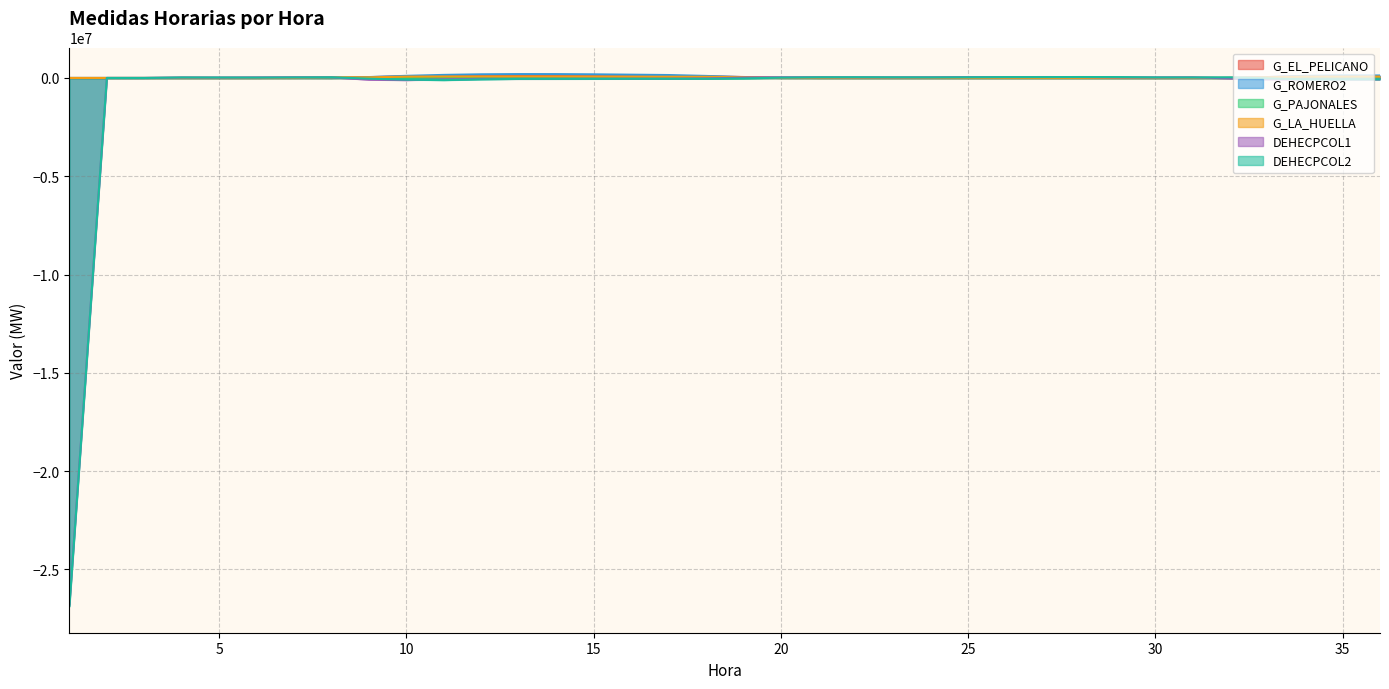

What is the lowest value of the DEHECPCOL2 series?

-26863132.4